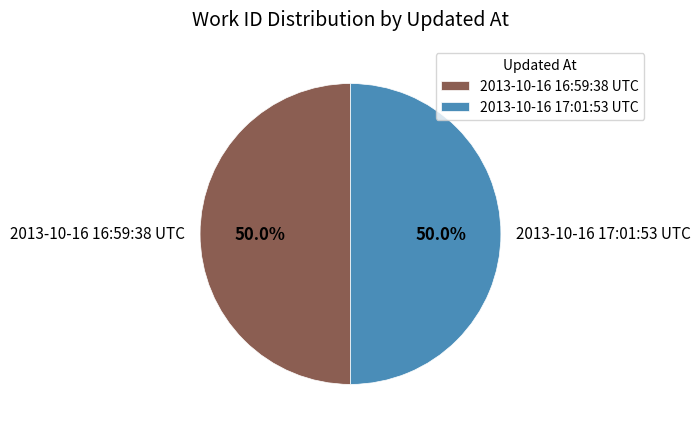

What portion of the pie excludes 2013-10-16 16:59:38 UTC?

50.0%